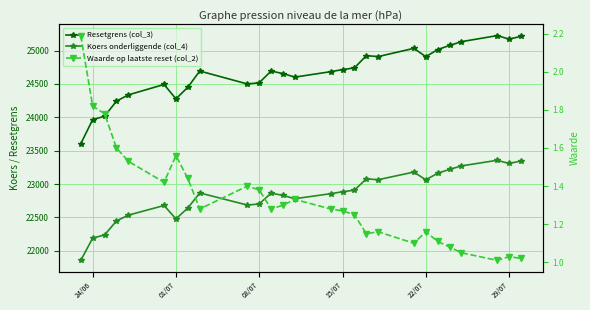

True or false: Koers onderliggende (col_4) and Waarde op laatste reset (col_2) intersect in this chart.

False